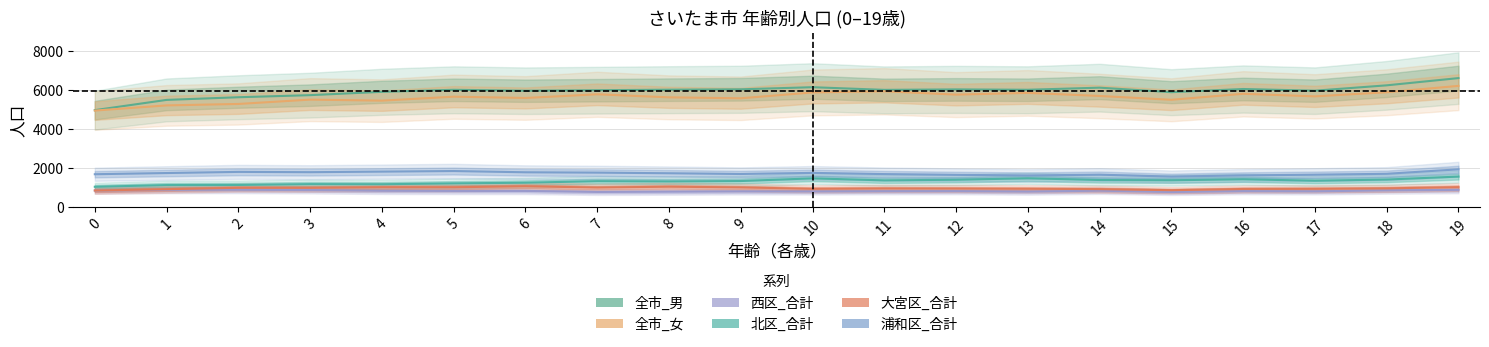

At which label does 北区_合計 reach its peak?

19